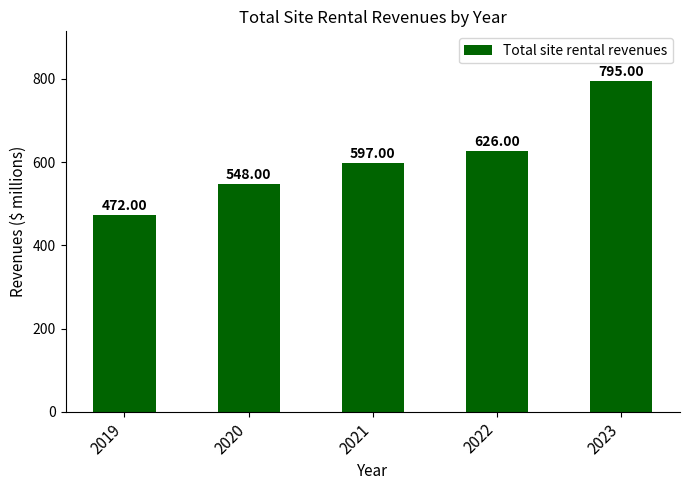

What is the change in value from 2021 to 2022?

+29